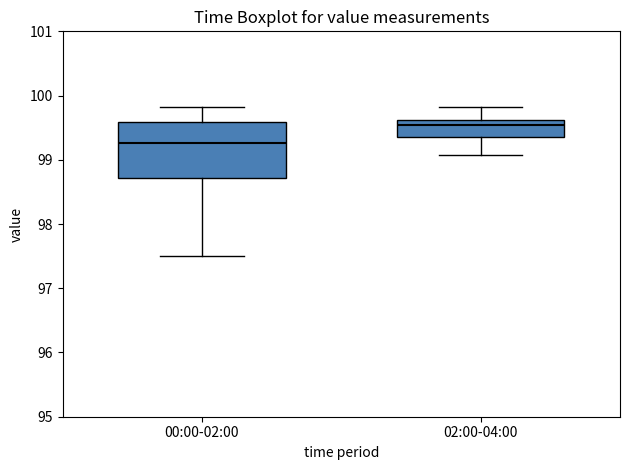

Which box has the lowest median line?

00:00-02:00